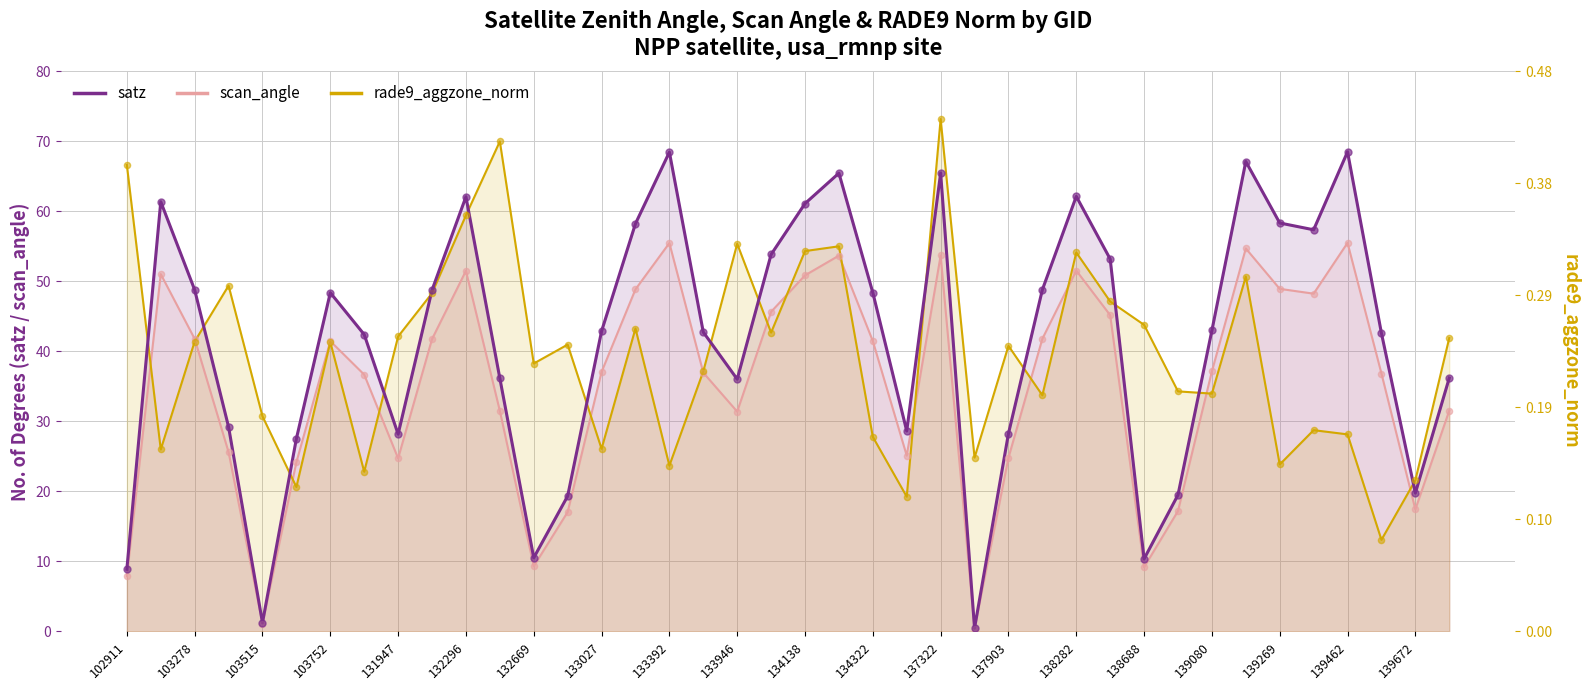

Which series reaches the minimum Y coordinate?

scan_angle